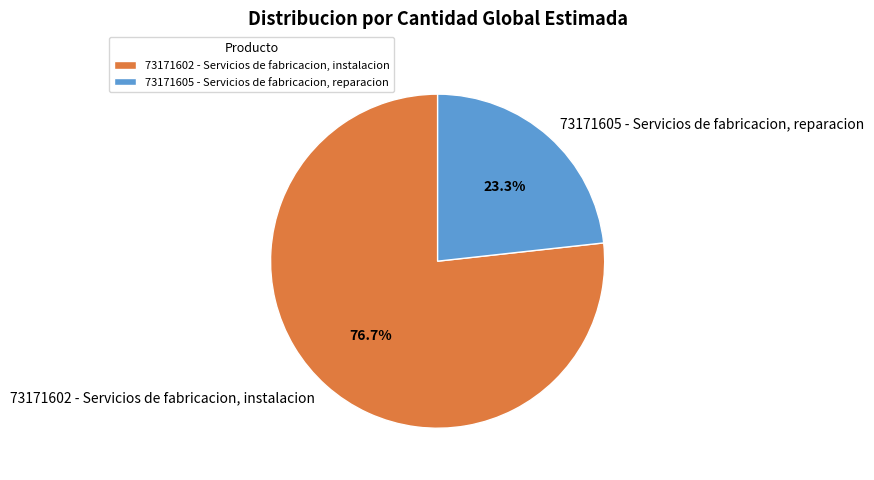

How much of the chart is everything except 73171602 - Servicios de fabricacion, instalacion?

23.3%